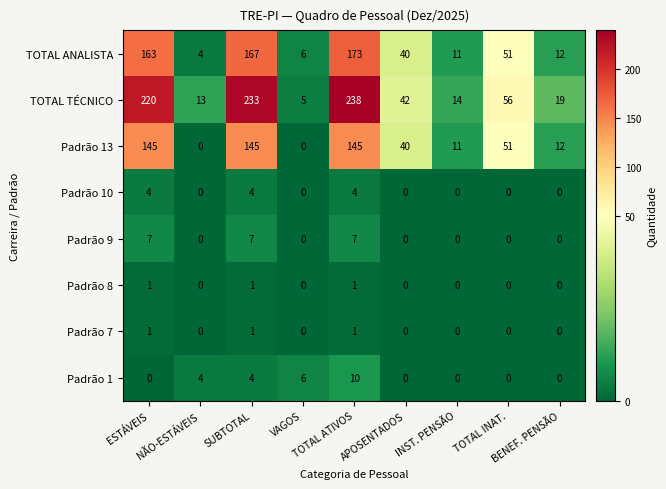

How many Padrão 10 values are between 0 and 4?

9